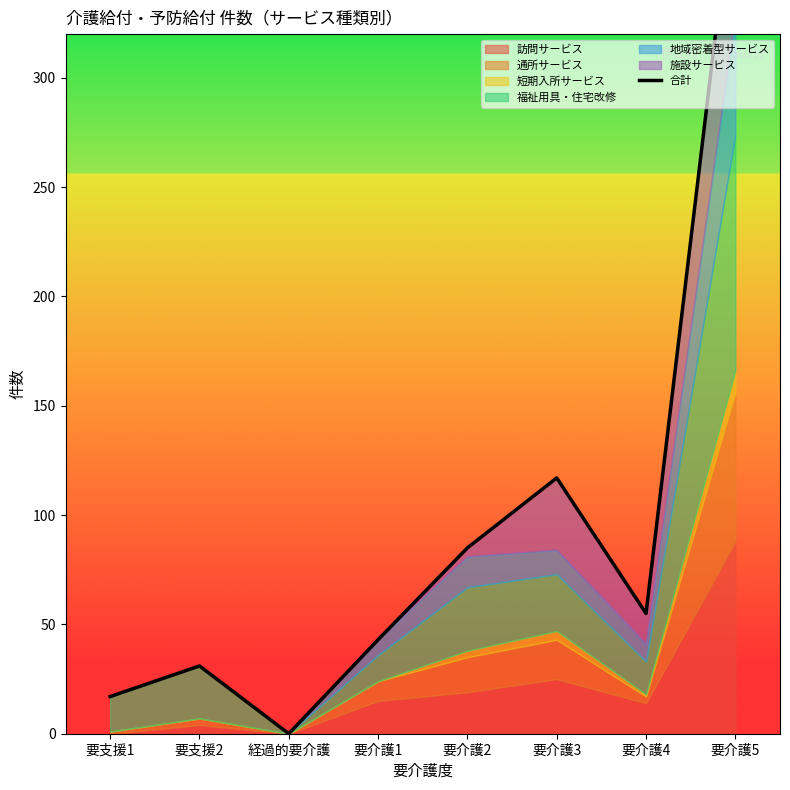

List the labels in order of value, smallest first.

経過的要介護, 要支援1, 要支援2, 要介護1, 要介護4, 要介護2, 要介護3, 要介護5